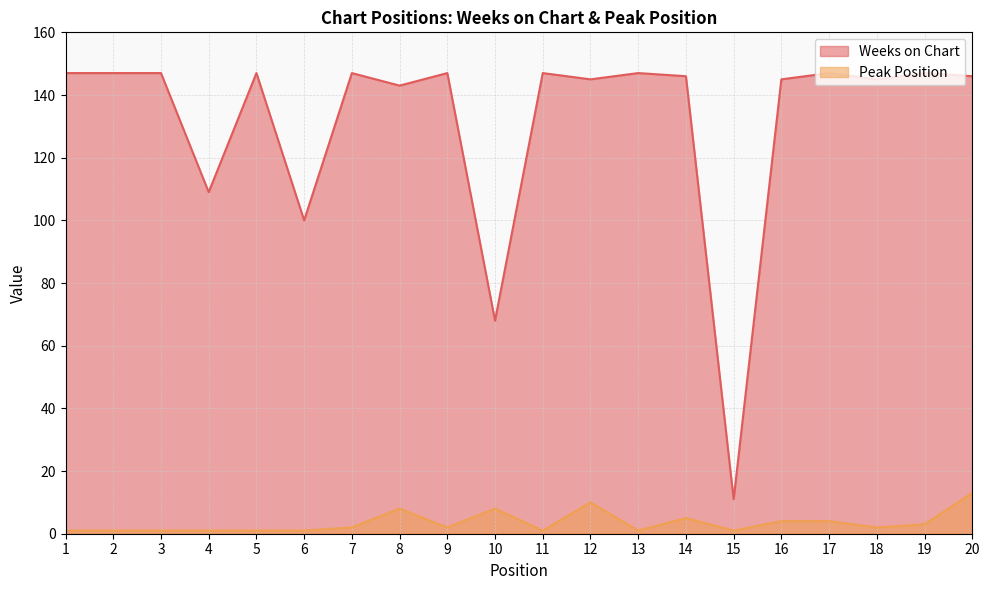

Reading left to right, list all the values displayed in this chart.

Weeks on Chart: 1=147	2=147	3=147	4=109	5=147	6=100	7=147	8=143	9=147	10=68	11=147	12=145	13=147	14=146	15=11	16=145	17=147	18=145	19=147	20=146
Peak Position: 1=1	2=1	3=1	4=1	5=1	6=1	7=2	8=8	9=2	10=8	11=1	12=10	13=1	14=5	15=1	16=4	17=4	18=2	19=3	20=13